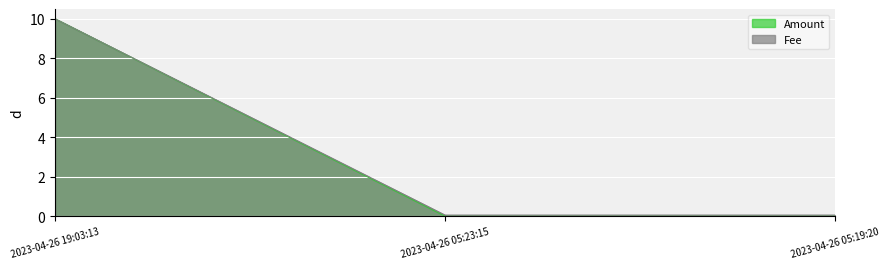

What position from the left is 2023-04-26 19:03:13?

1